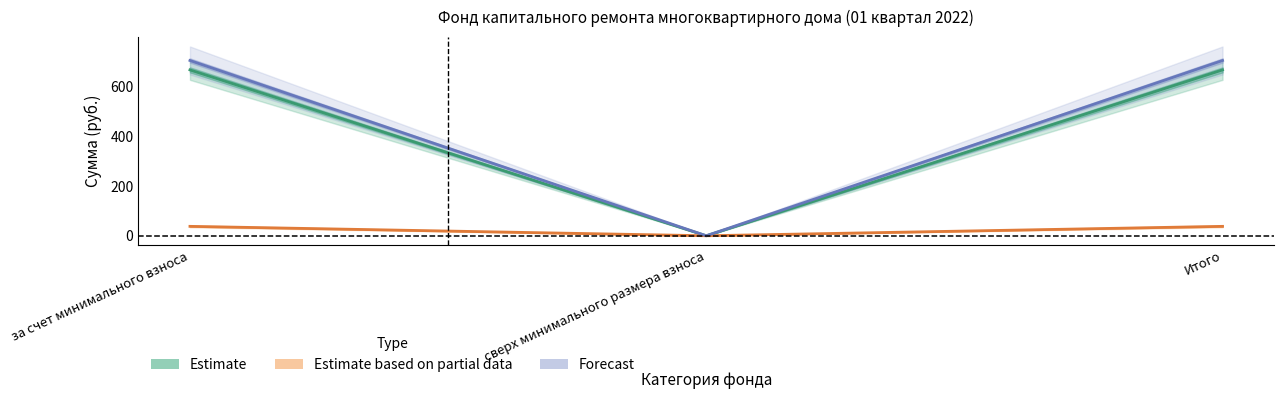

Which category has the highest value in the Поступило всего series?

за счет минимального взноса